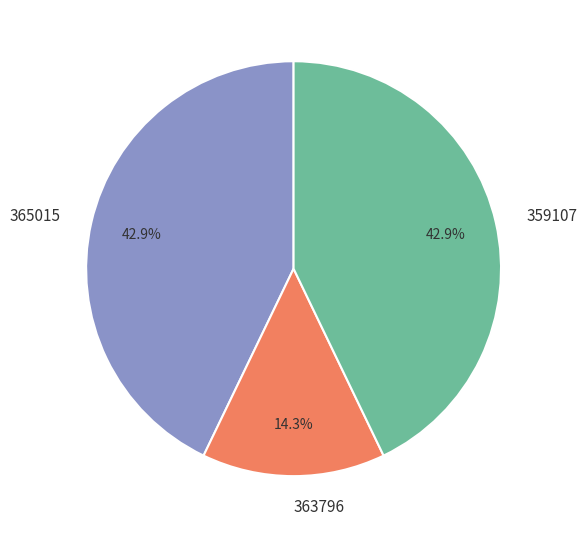

What is the ratio of the value at 363796 to the value at 359107?

0.3